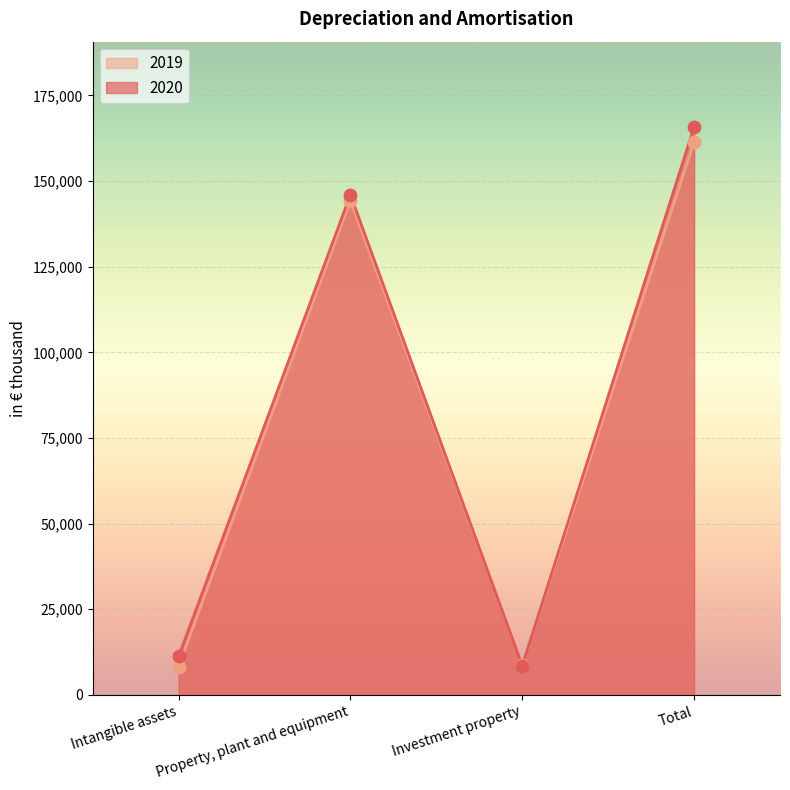

Which series reaches the maximum Y coordinate?

2020